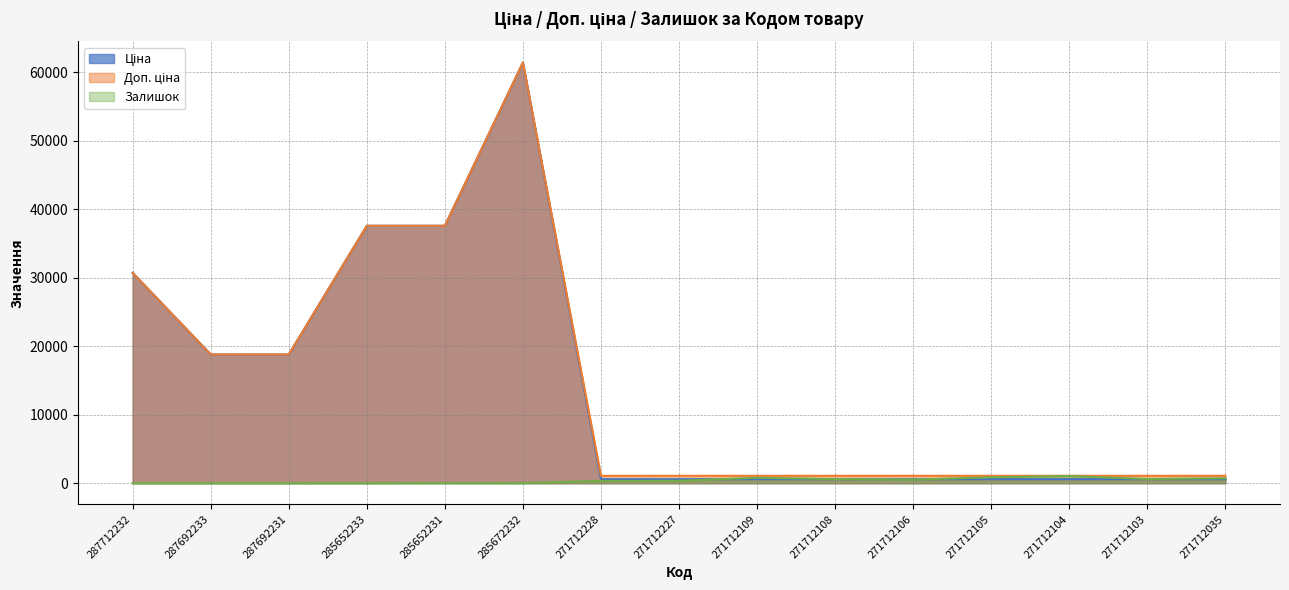

The Доп. ціна series shows 27905.6 at 287692233. True or false?

False